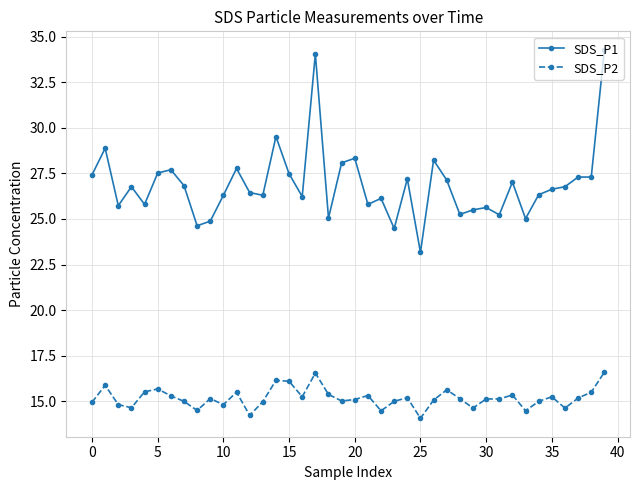

Which series has the largest total across all categories?

SDS_P1